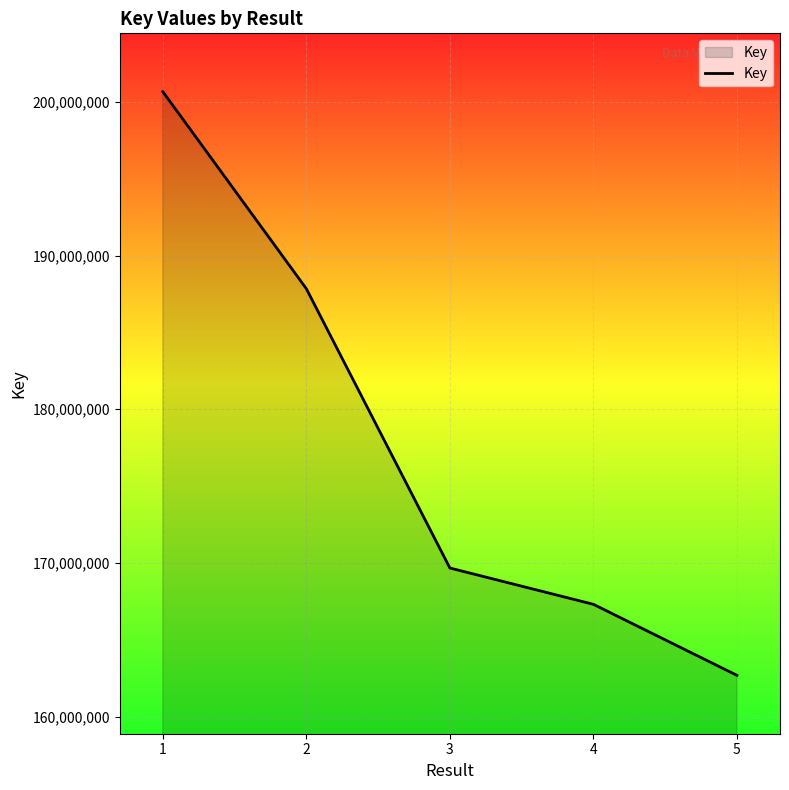

The chart shows a value of 83860082 at 1. True or false?

False